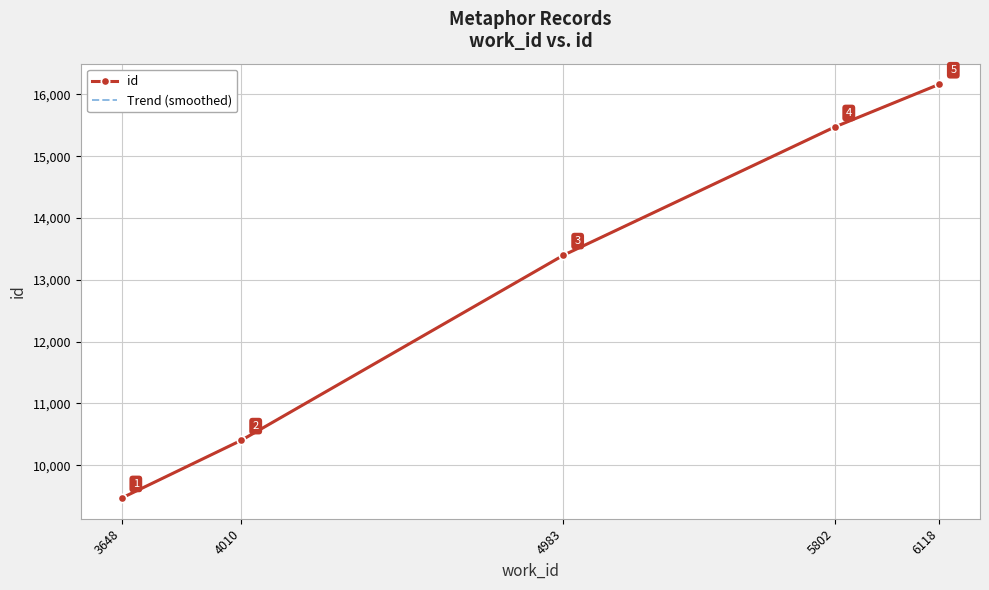

The value at 5802 is 7354. True or false?

False